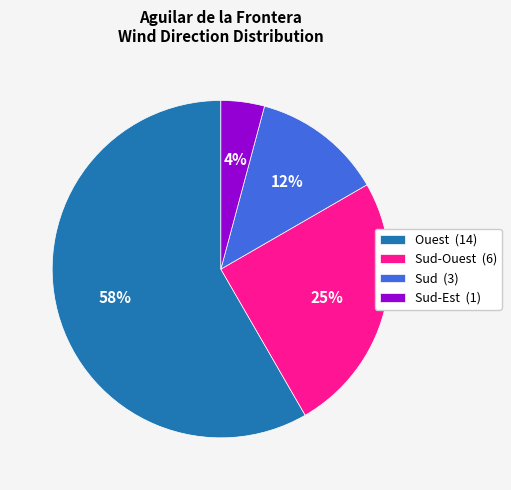

What is the smallest slice in the pie chart?

Sud-Est (1)